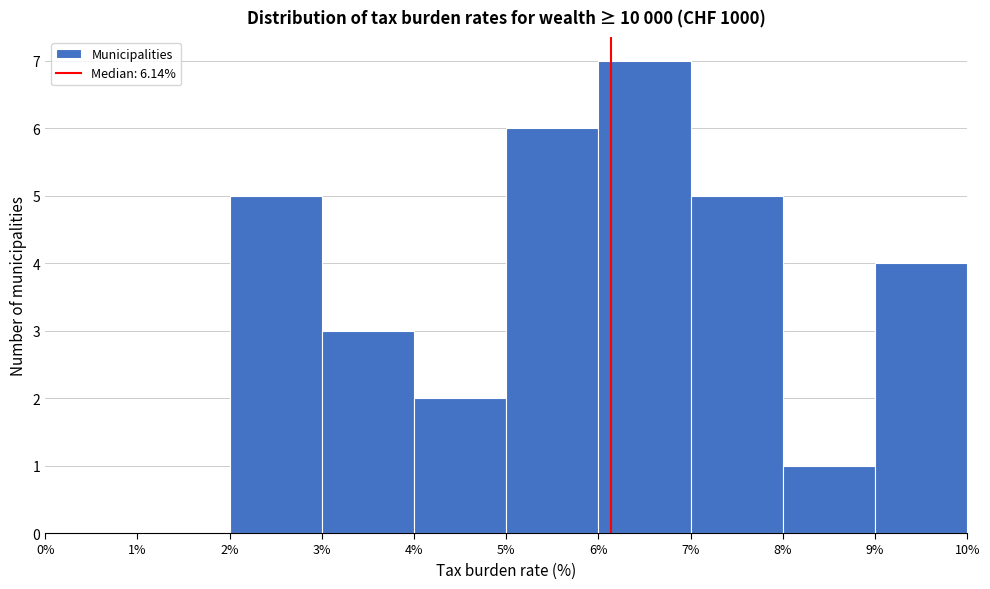

Reading left to right, transcribe this chart: for each bar, give the range it covers on the x-axis and its height. The values are not printed on the chart, so give them approximately, as read against the axis.

0% to 1%: 0
1% to 2%: 0
2% to 3%: 5
3% to 4%: 3
4% to 5%: 2
5% to 6%: 6
6% to 7%: 7
7% to 8%: 5
8% to 9%: 1
9% to 10%: 4